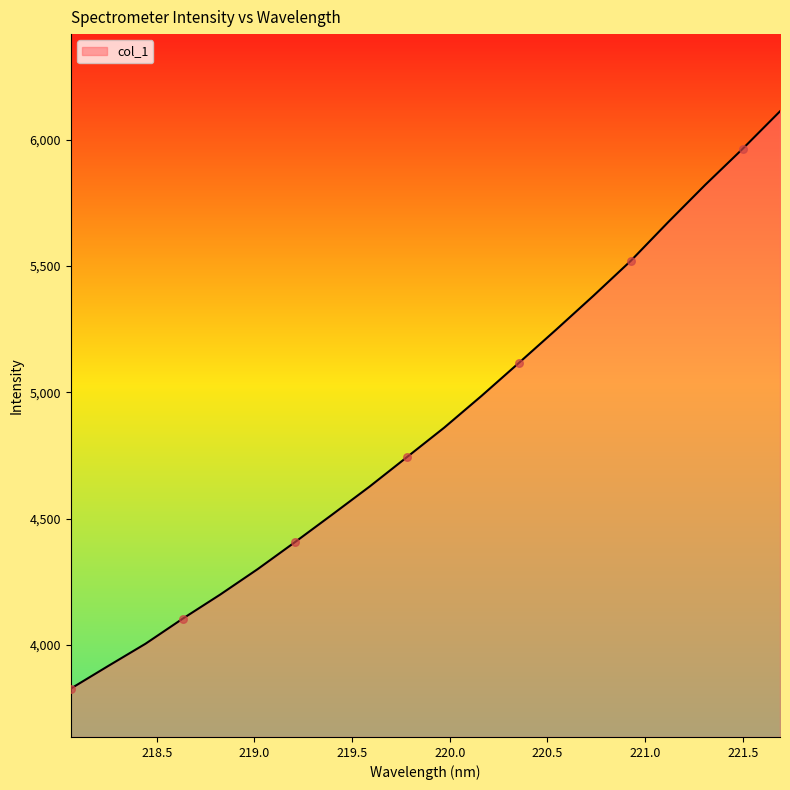

What is the maximum value shown in the chart?

6112.1